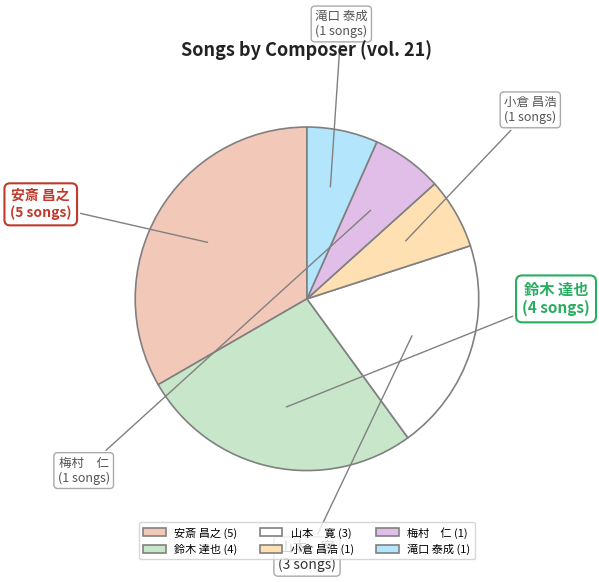

Which has a higher value, 鈴木 達也 or 梅村 仁?

鈴木 達也